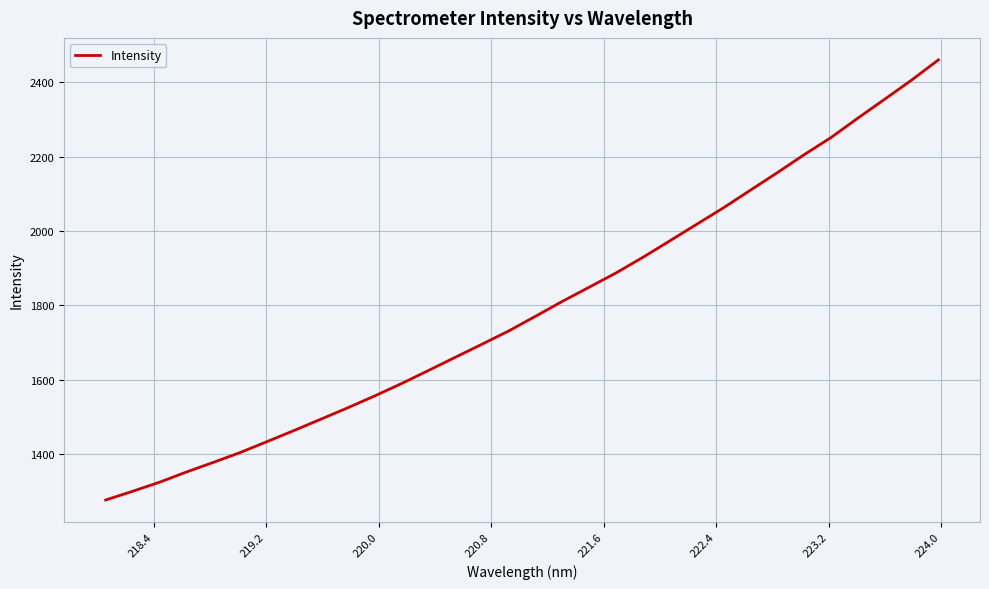

What is the maximum value shown in the chart?

2460.6